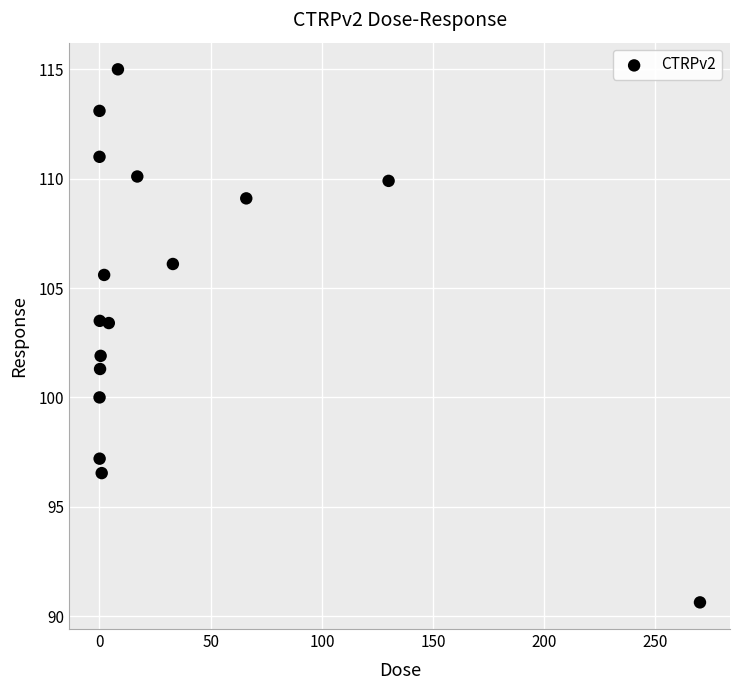

What is the range of X values (max minus min)?

270.0